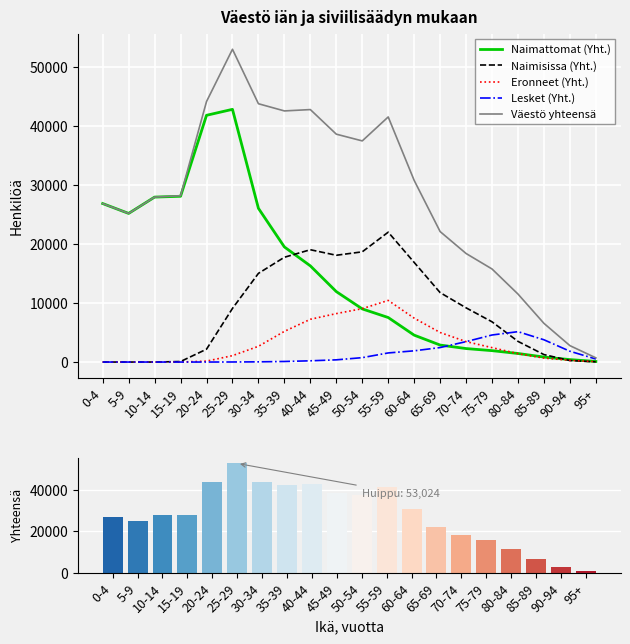

How many data points in Naimattomat (Yht.) are above 11943?

9